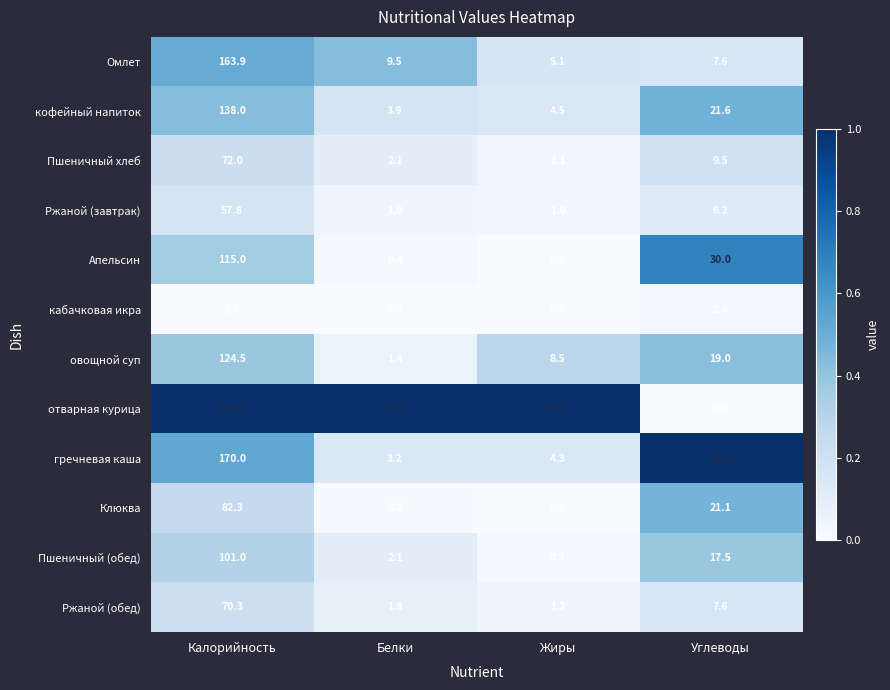

At which label does овощной суп first exceed 19?

Калорийность